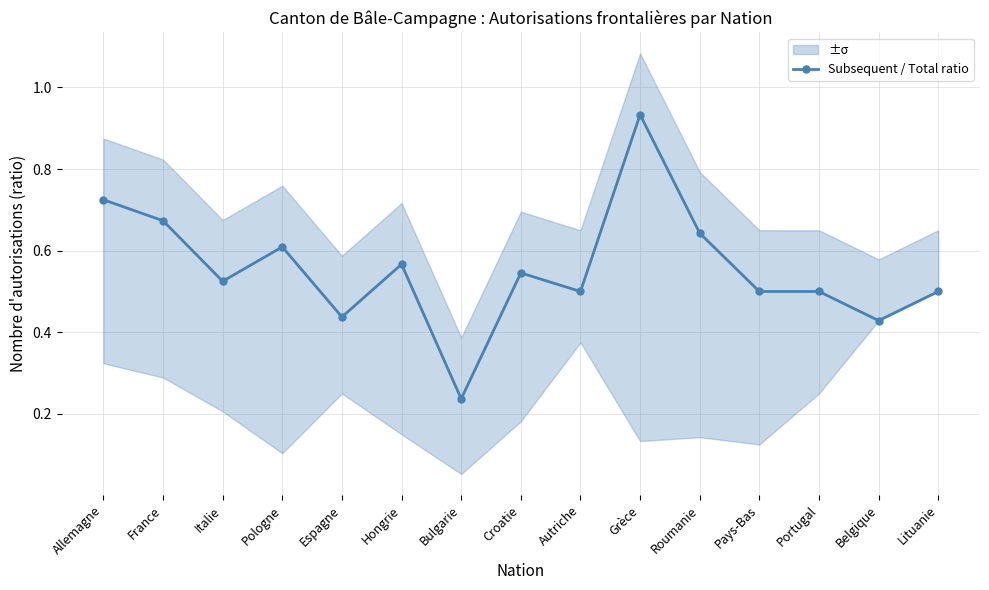

What is the average value?

0.6